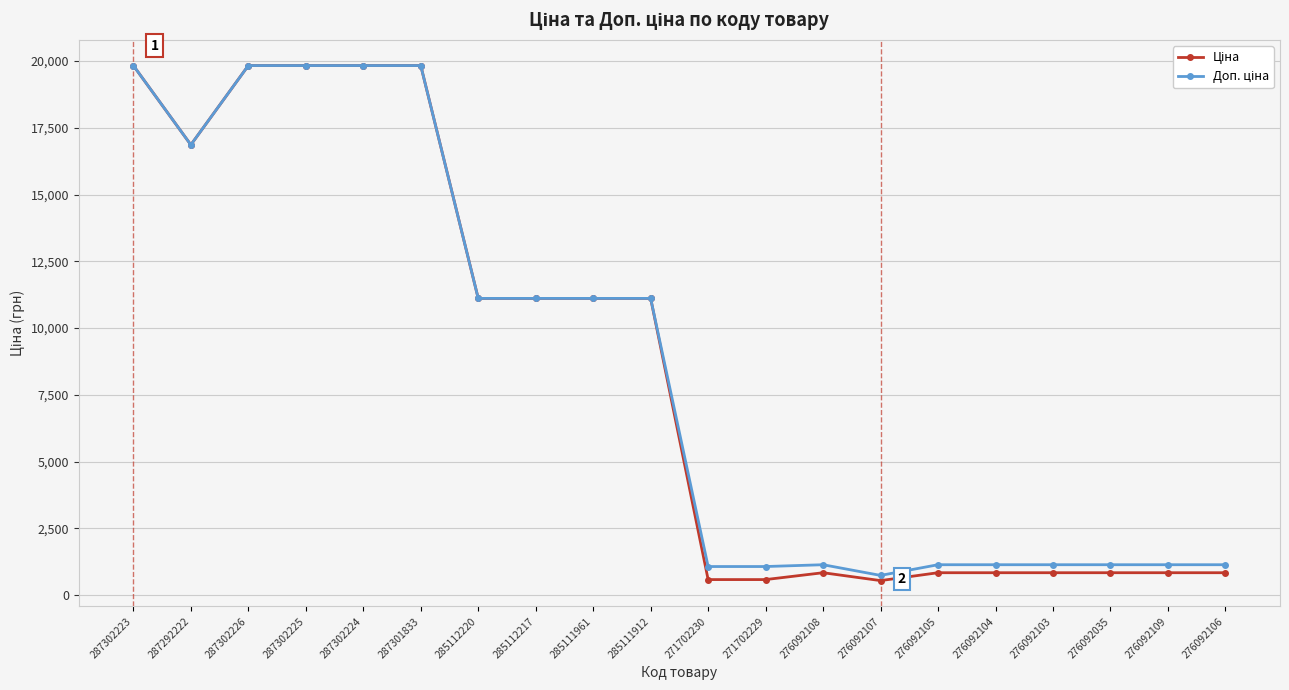

What is the label of the 7th point from the right?

276092107